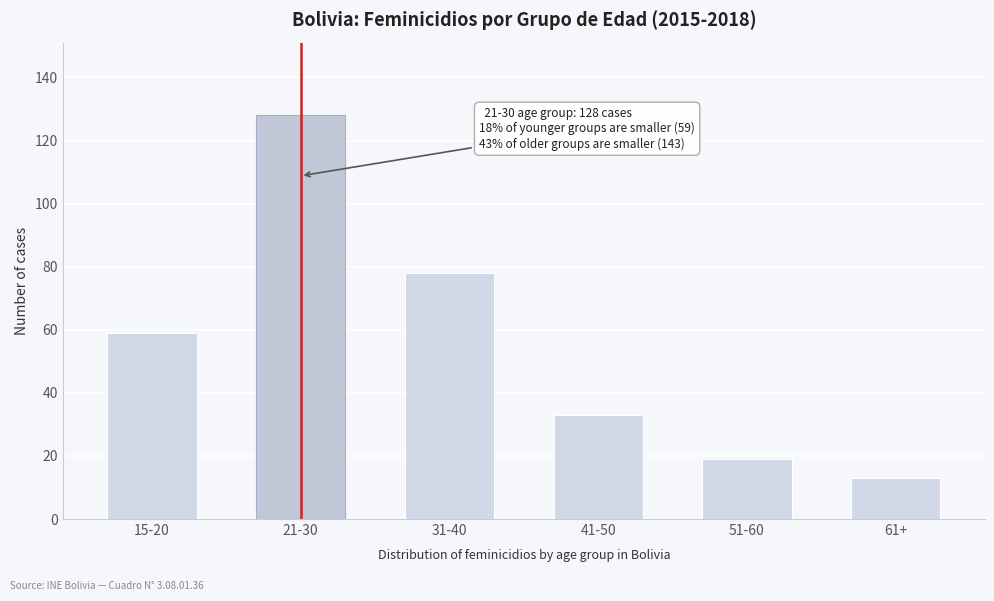

Reading left to right, what are all the values shown in this chart?

15-20=59	21-30=128	31-40=78	41-50=33	51-60=19	61+=13